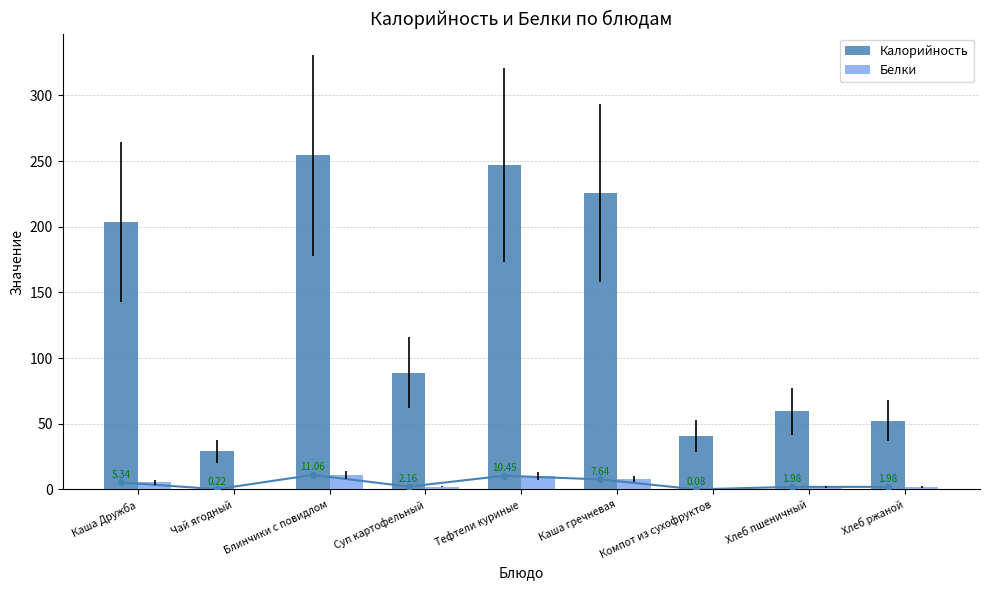

Is it true that Белки equals 10.4 at Тефтели куриные?

True